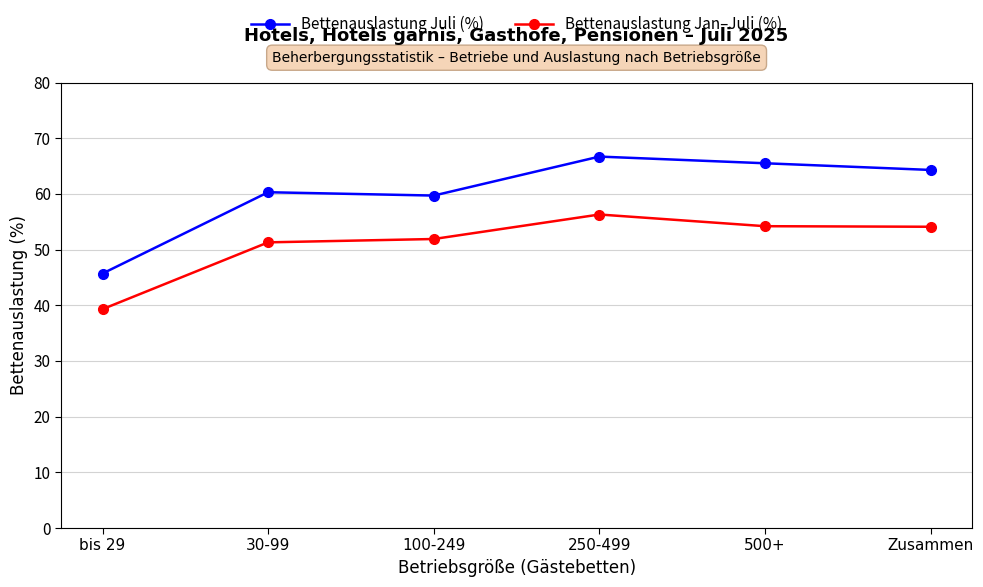

True or false: Bettenauslastung Juli (%) and Bettenauslastung Jan–Juli (%) intersect in this chart.

False